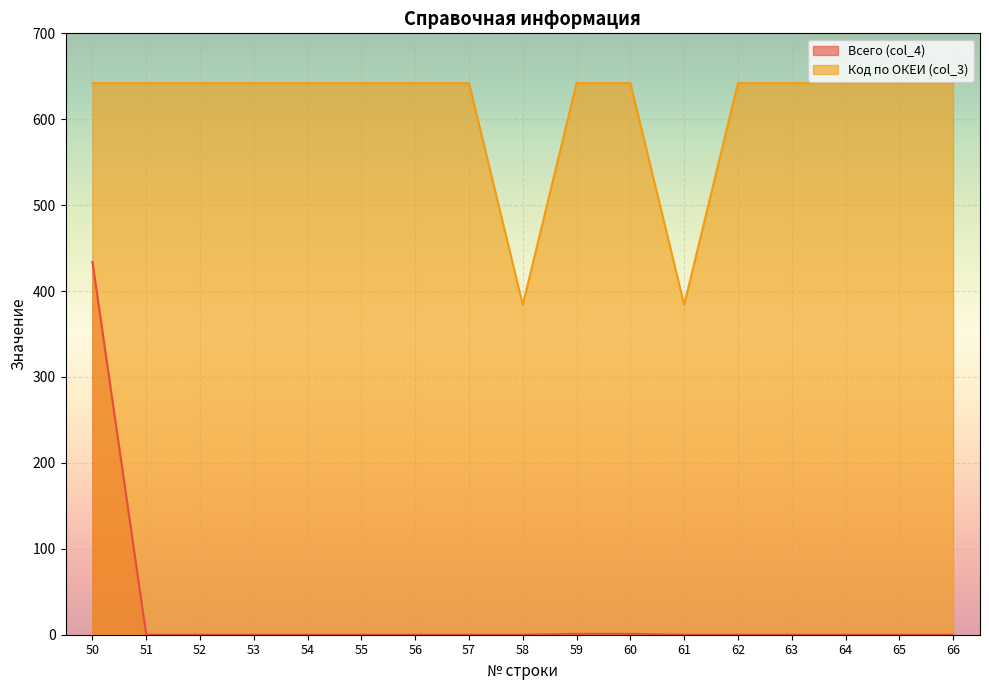

At which label does Всего (col_4) reach its peak?

50